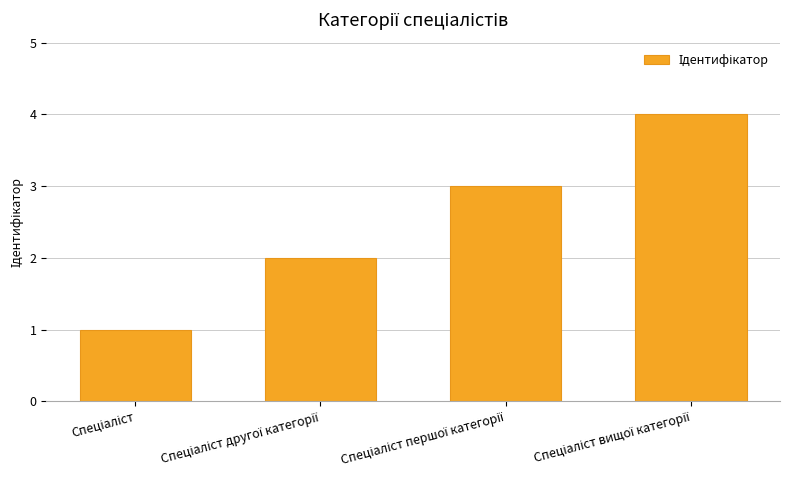

What is the difference between the maximum and minimum values?

3